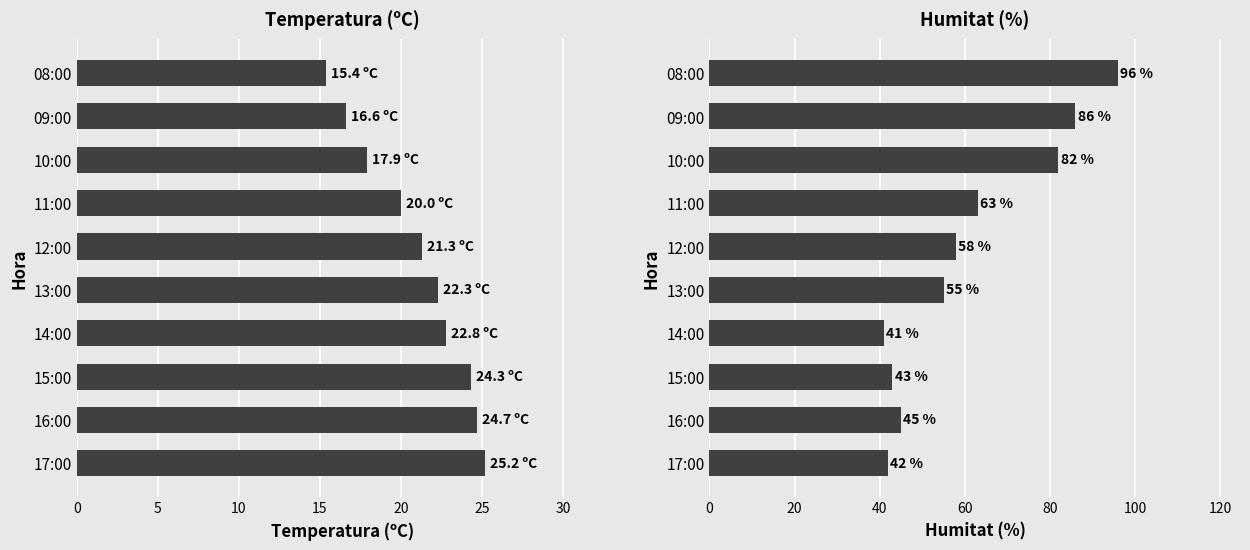

At how many categories does at least one series exceed 92?

1